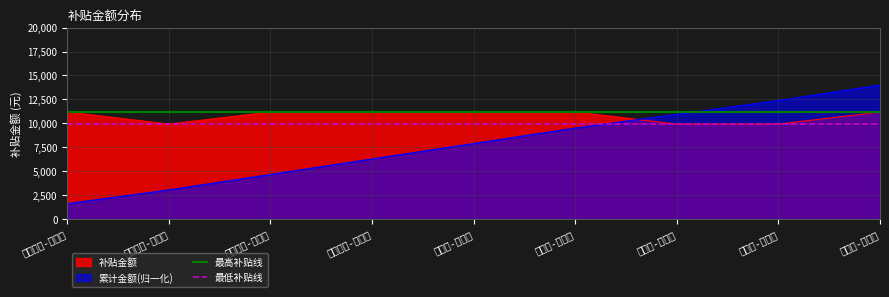

Which series has the largest total across all categories?

最高补贴线